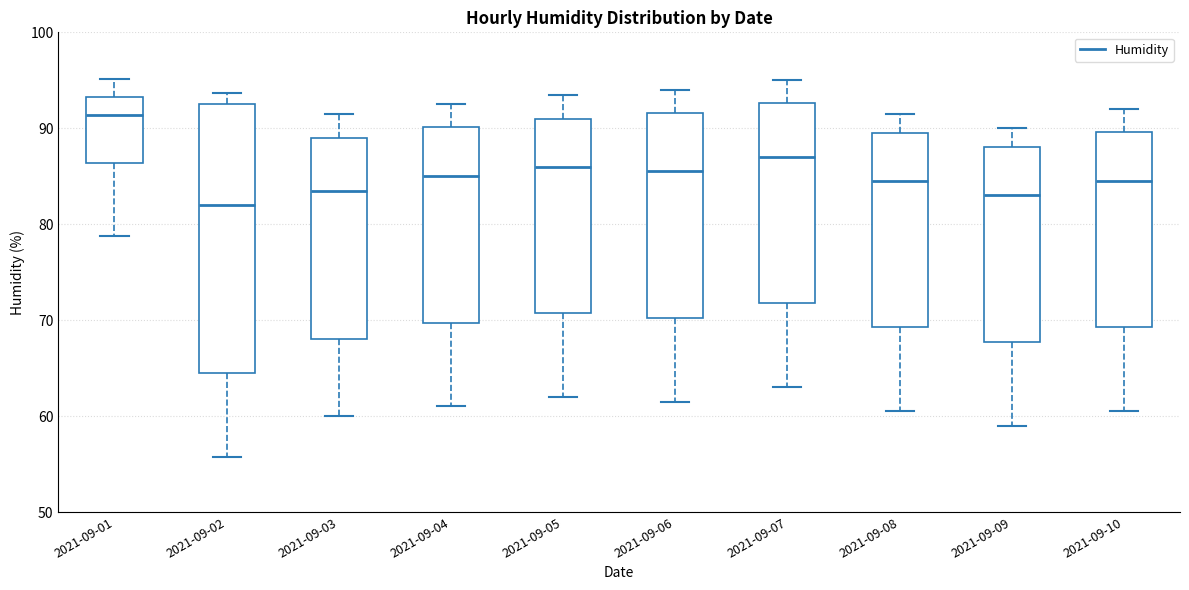

Reading left to right, transcribe this box plot: for each box, give where its median line is, the range the box spans, and where its two whiskers end, as read against the y-axis. The values are not printed on the chart, so give them approximately, as read against the axis.

2021-09-01: median 91, box 86 to 93, whiskers 79 to 95
2021-09-02: median 82, box 65 to 93, whiskers 56 to 94
2021-09-03: median 84, box 68 to 89, whiskers 60 to 92
2021-09-04: median 85, box 70 to 90, whiskers 61 to 93
2021-09-05: median 86, box 71 to 91, whiskers 62 to 94
2021-09-06: median 86, box 70 to 92, whiskers 62 to 94
2021-09-07: median 87, box 72 to 93, whiskers 63 to 95
2021-09-08: median 85, box 69 to 90, whiskers 61 to 92
2021-09-09: median 83, box 68 to 88, whiskers 59 to 90
2021-09-10: median 85, box 69 to 90, whiskers 61 to 92